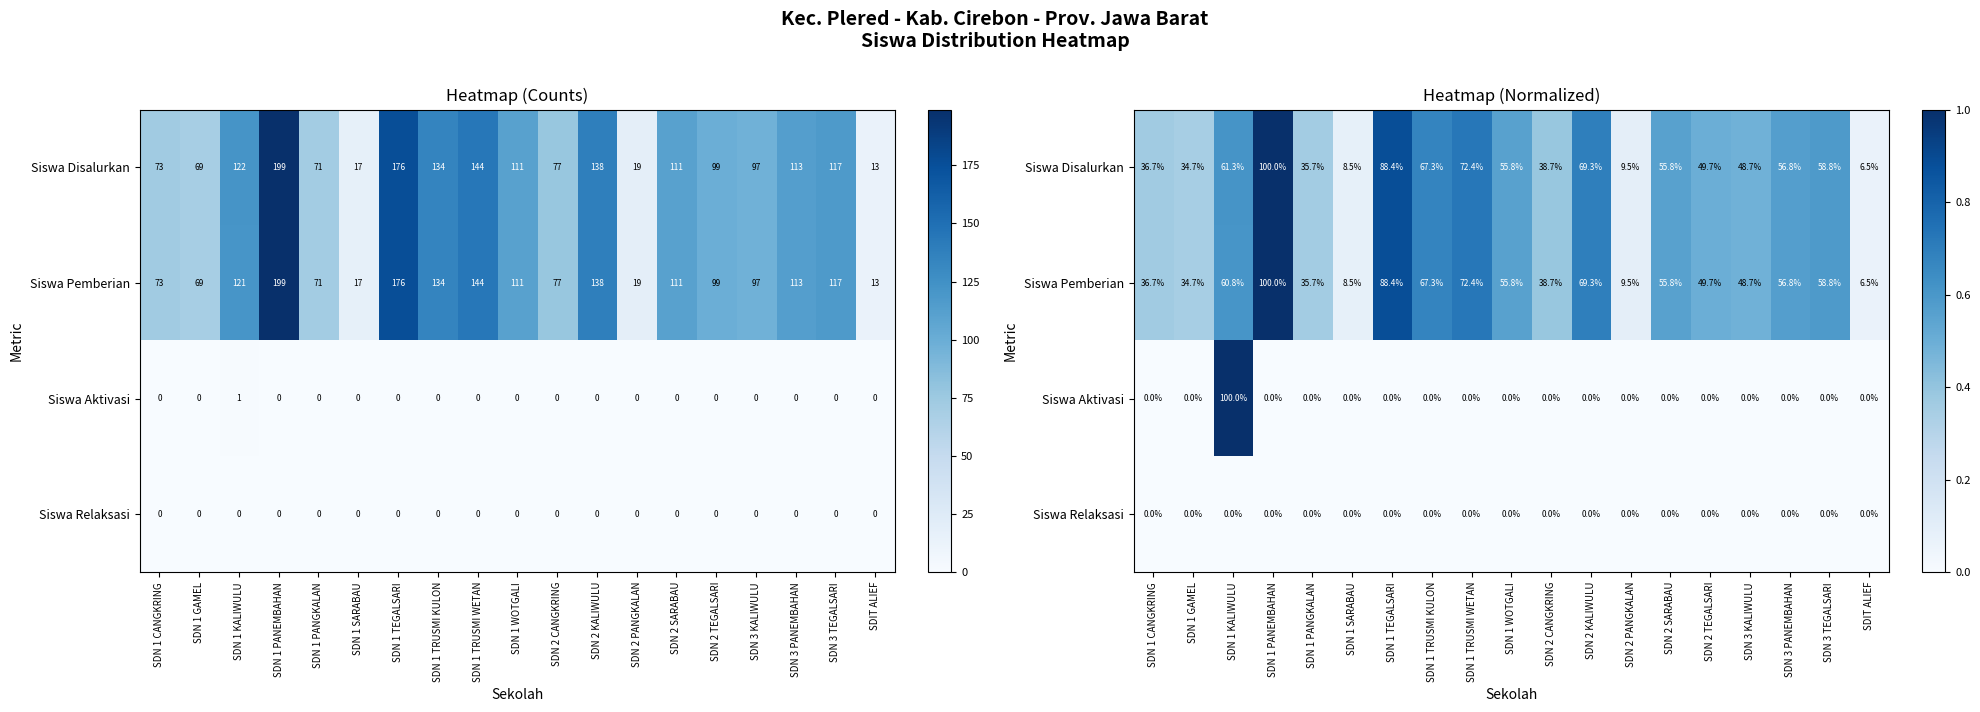

What is the total value across all series at SDN 1 SARABAU?

0.2